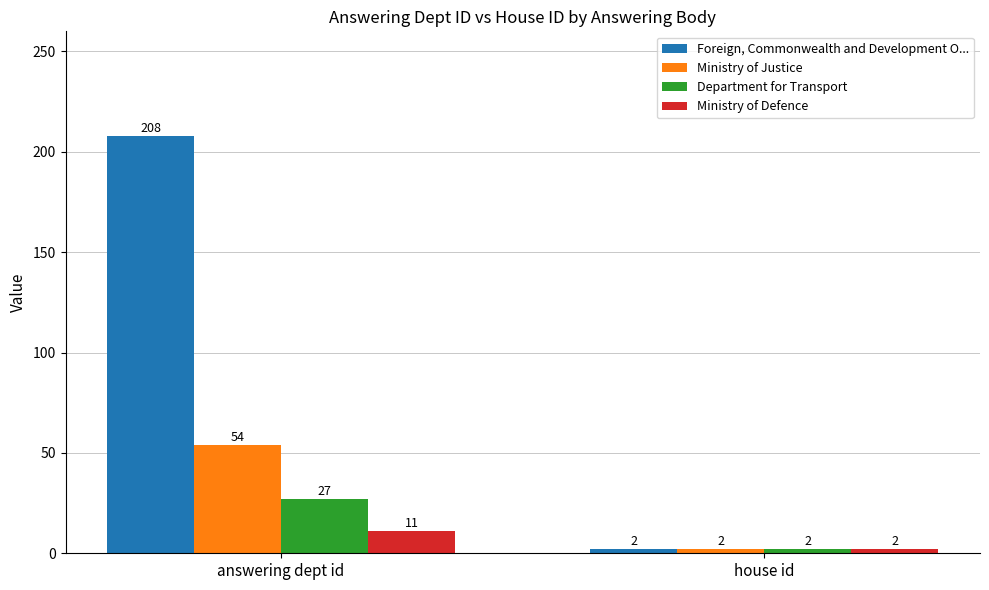

What is the total value across all series at answering dept id?

300